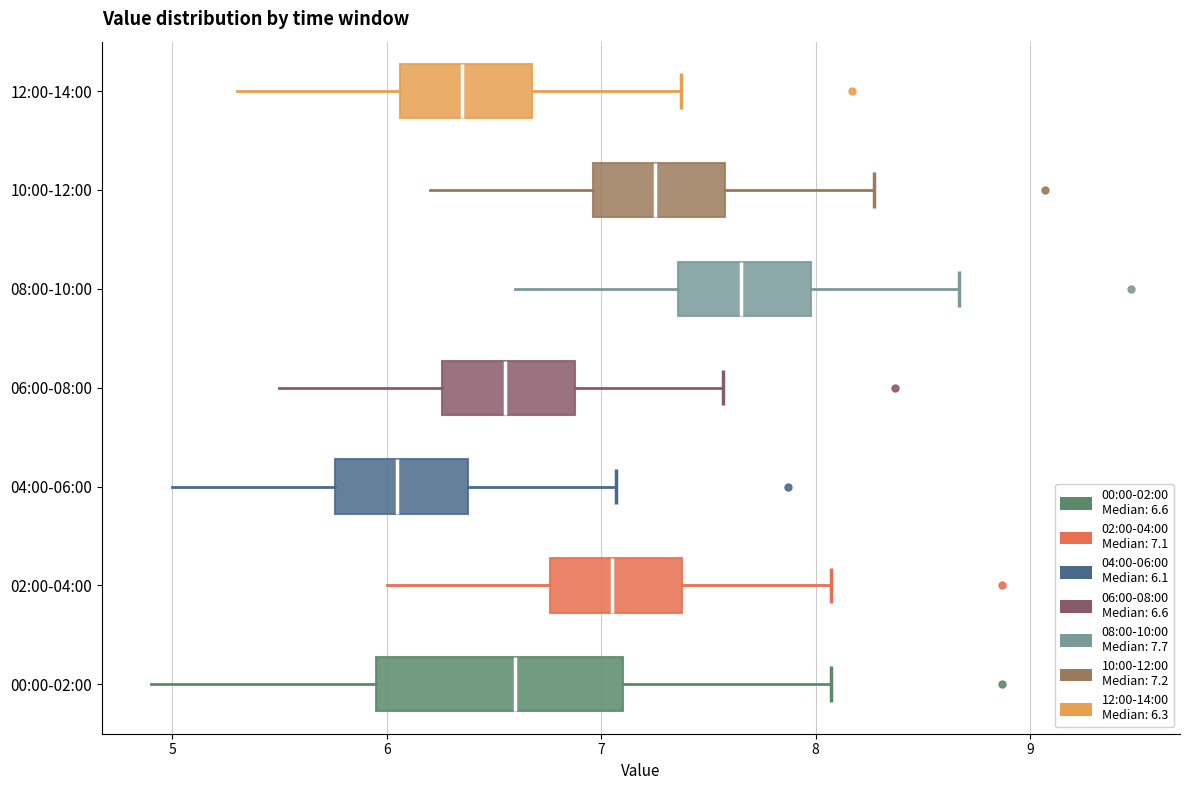

Reading bottom to top, transcribe this box plot: for each box, give where its median line is, the range the box spans, and where its two whiskers end, as read against the x-axis. The values are not printed on the chart, so give them approximately, as read against the axis.

00:00-02:00: median 6.6, box 6.0 to 7.1, whiskers 4.9 to 8.1
02:00-04:00: median 7.1, box 6.8 to 7.4, whiskers 6.0 to 8.1
04:00-06:00: median 6.1, box 5.8 to 6.4, whiskers 5.0 to 7.1
06:00-08:00: median 6.6, box 6.3 to 6.9, whiskers 5.5 to 7.6
08:00-10:00: median 7.7, box 7.4 to 8.0, whiskers 6.6 to 8.7
10:00-12:00: median 7.3, box 7.0 to 7.6, whiskers 6.2 to 8.3
12:00-14:00: median 6.4, box 6.1 to 6.7, whiskers 5.3 to 7.4